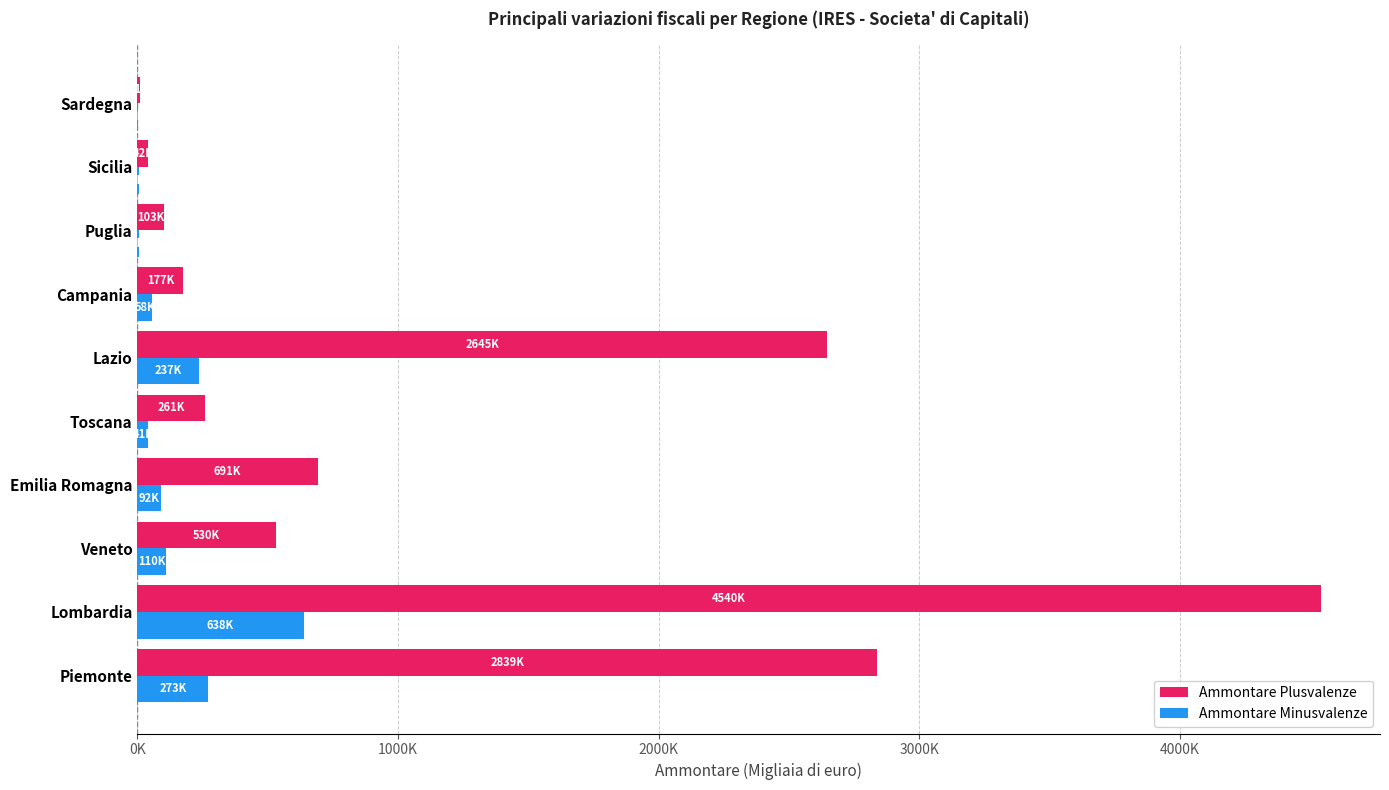

Which label corresponds to the largest value in the chart?

Lombardia